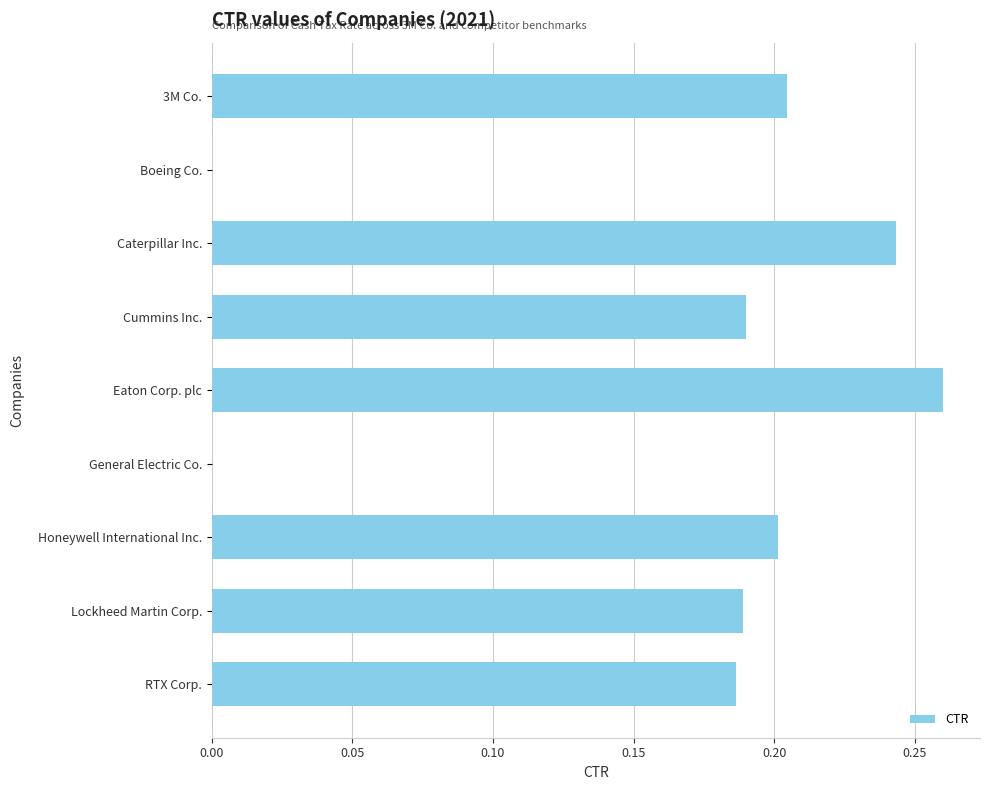

What is the sum of the values at Honeywell International Inc. and Eaton Corp. plc?

0.5